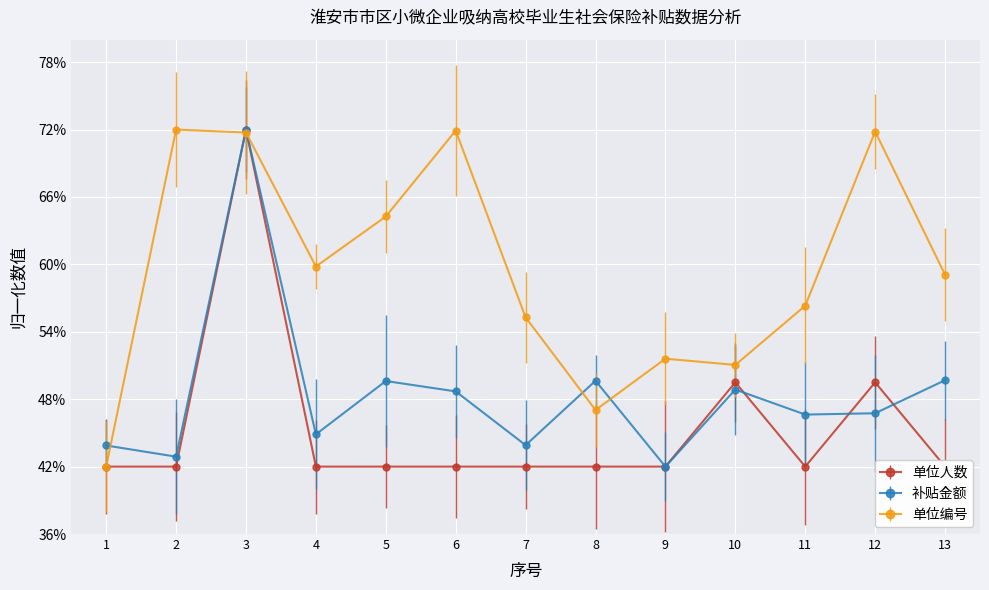

List the labels in order of 单位人数 value, largest first.

3, 10, 12, 1, 2, 4, 5, 6, 7, 8, 9, 11, 13